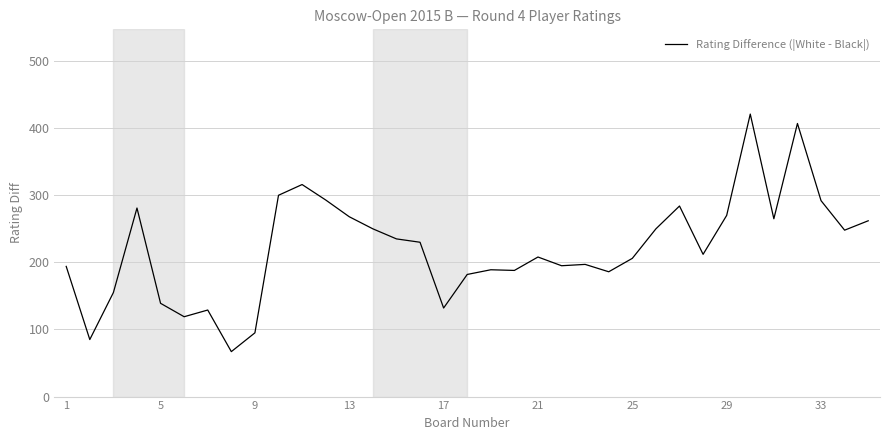

How many series are shown in this chart?

1